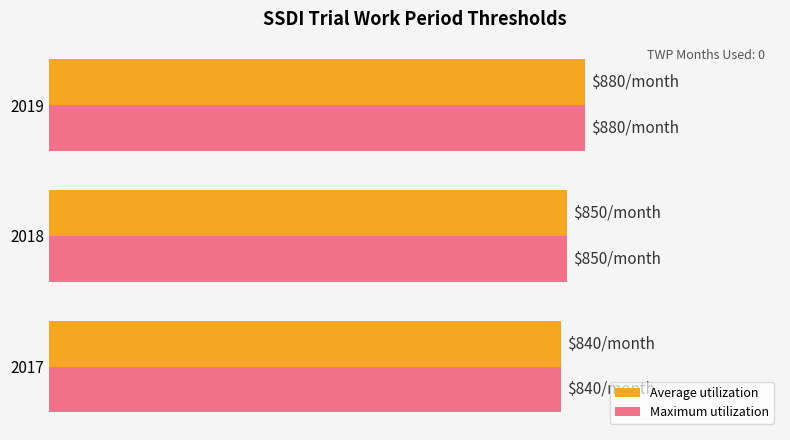

At how many categories does at least one series exceed 843?

2